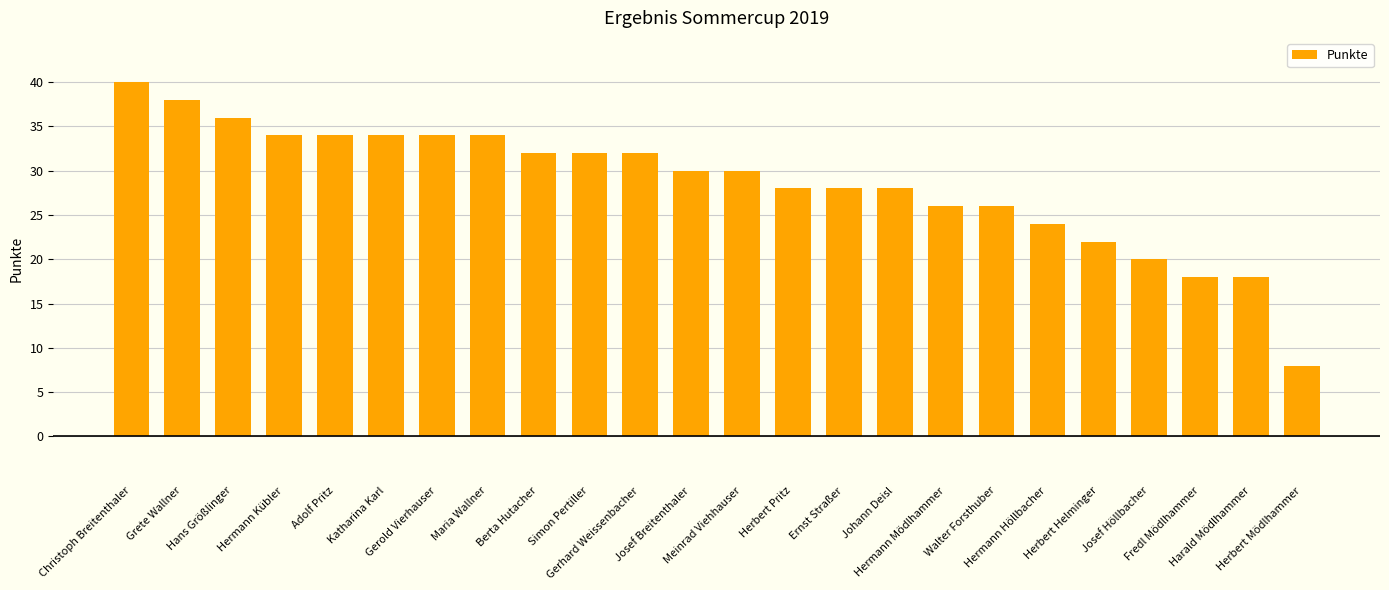

True or false: the data shows 20 at Josef Höllbacher.

True